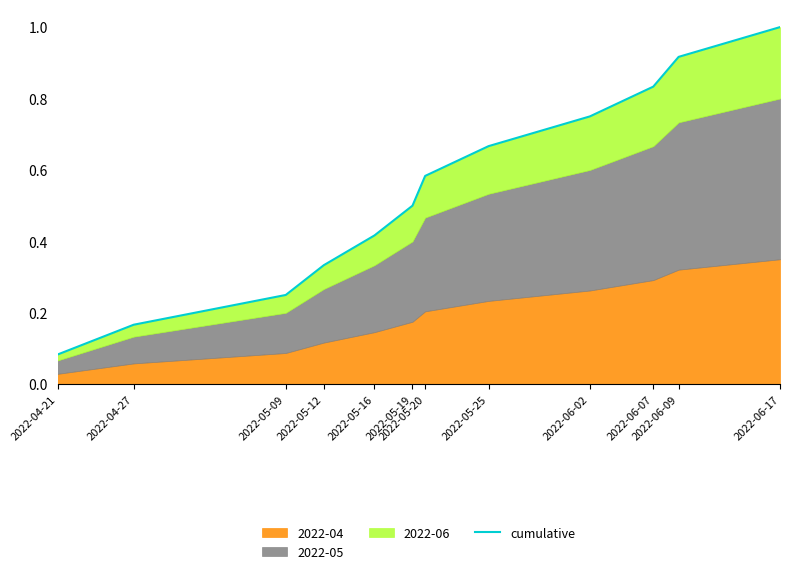

What is the smallest value displayed?

0.1